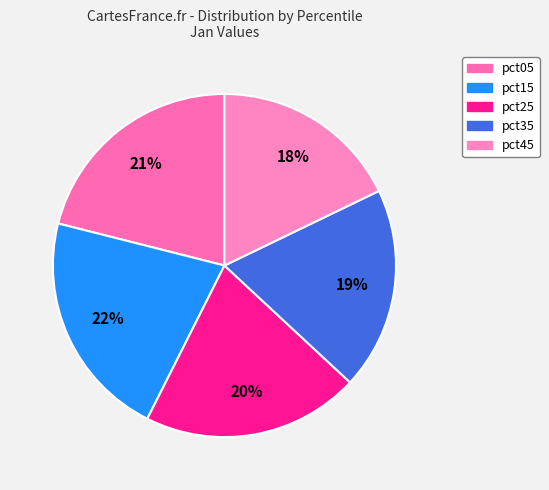

To the nearest percent, what is the difference between the pct45 and pct35 slice percentages?

1%